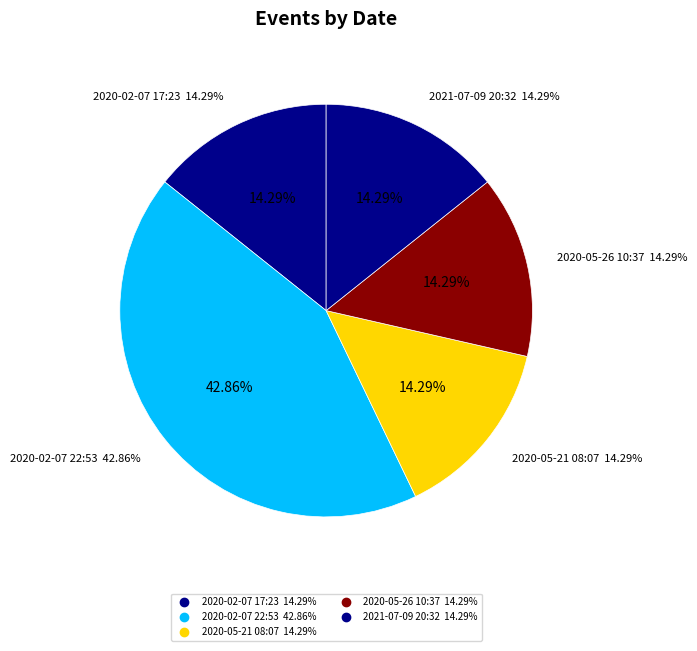

Approximately how many times larger is the value at 2020-02-07 17:23 compared to 2021-07-09 20:32?

1.0